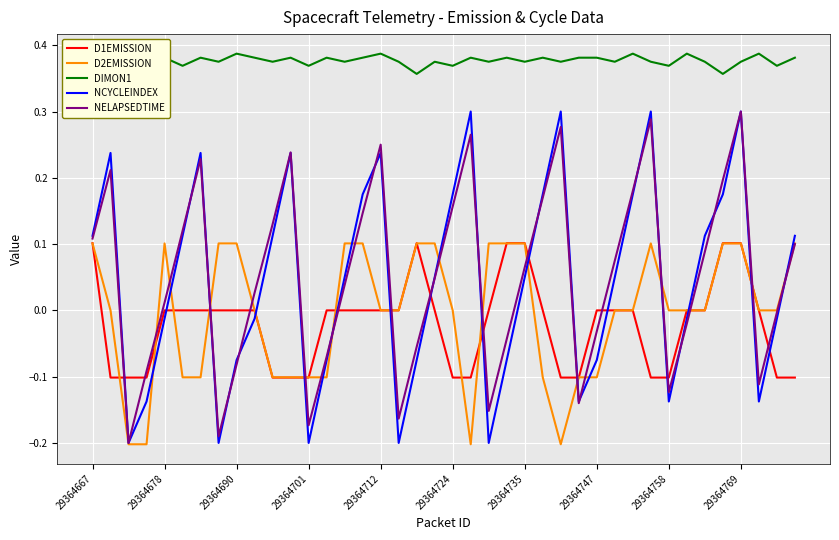

True or false: NELAPSEDTIME has a value of 0.2 at 29364667.

False